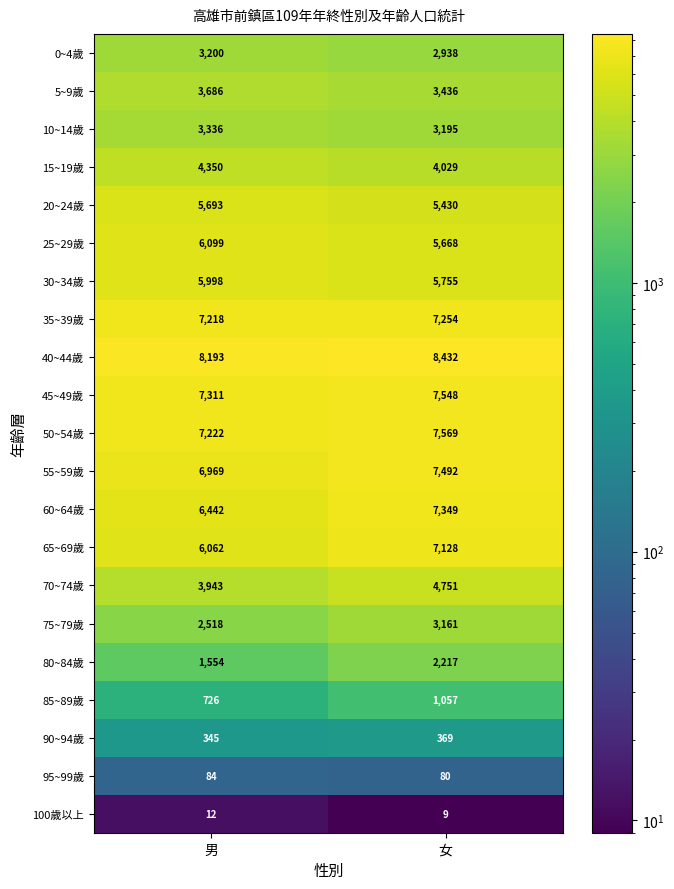

At which category is the sum across all series the highest?

女